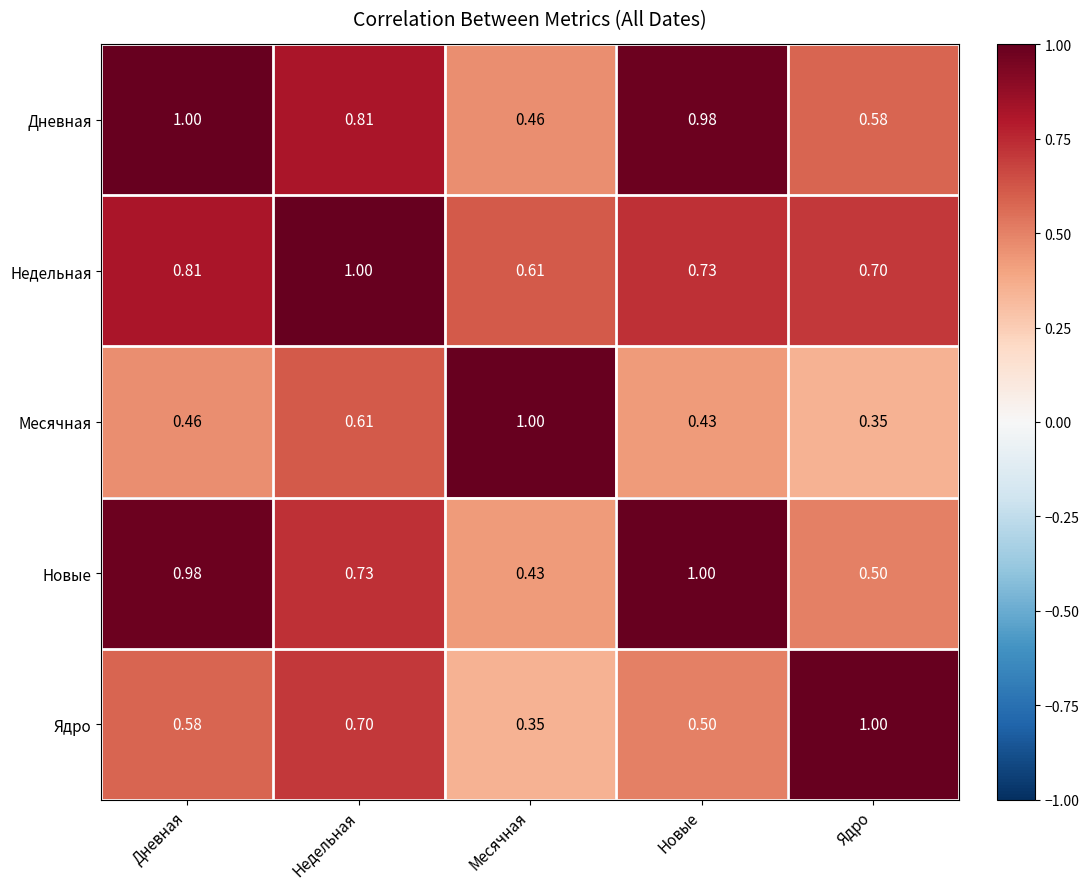

Where is Новые nearest to the value 0?

Месячная